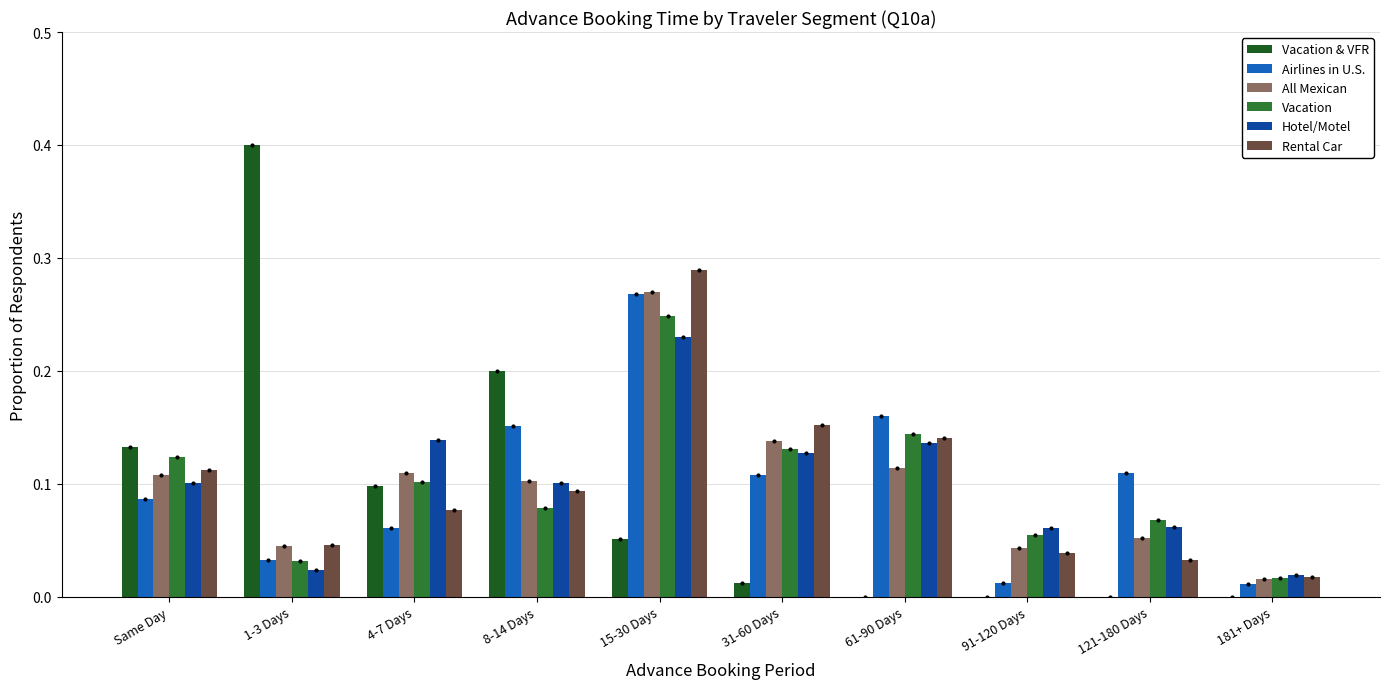

Is the value of Airlines in U.S. at 15-30 Days greater than the value of Vacation at 4-7 Days?

Yes